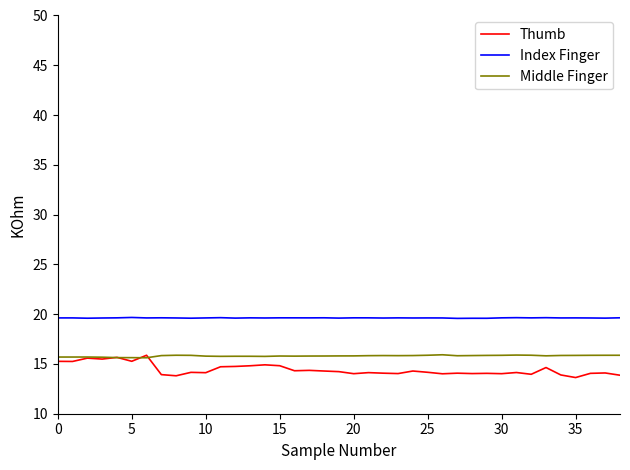

Which series has the largest total across all categories?

Index Finger